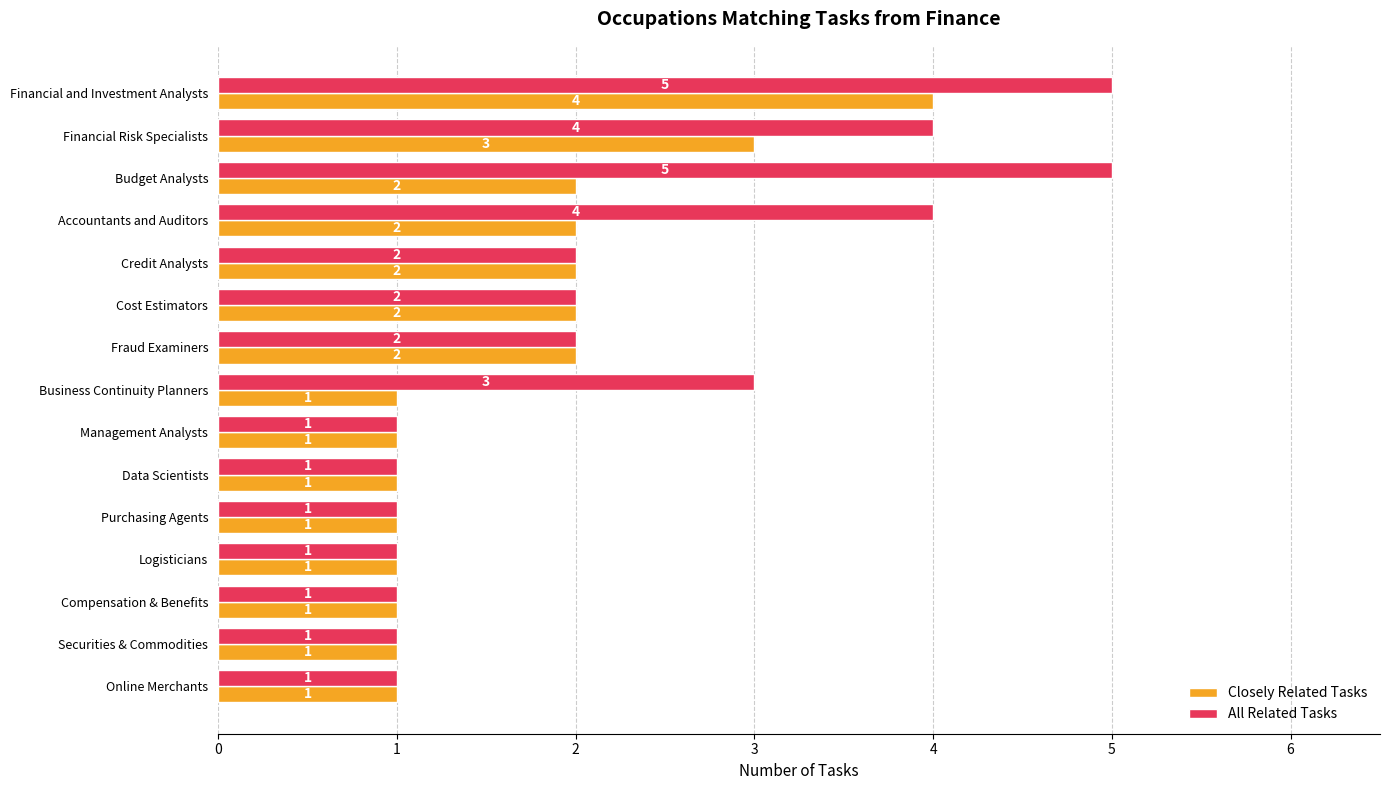

Which category has the highest value in the Closely Related Tasks series?

Financial and Investment Analysts